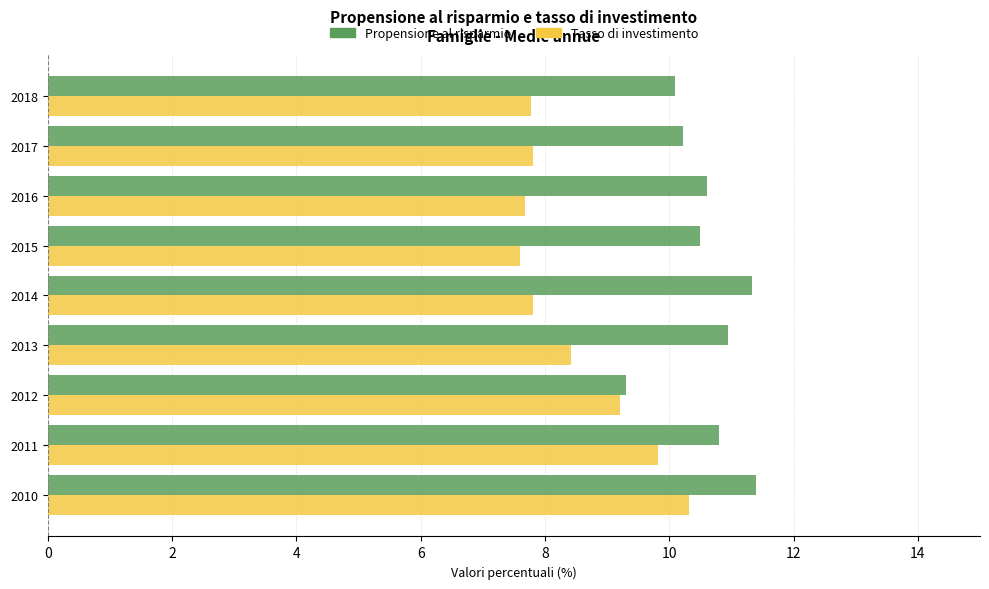

What is the minimum value shown in the chart?

7.6